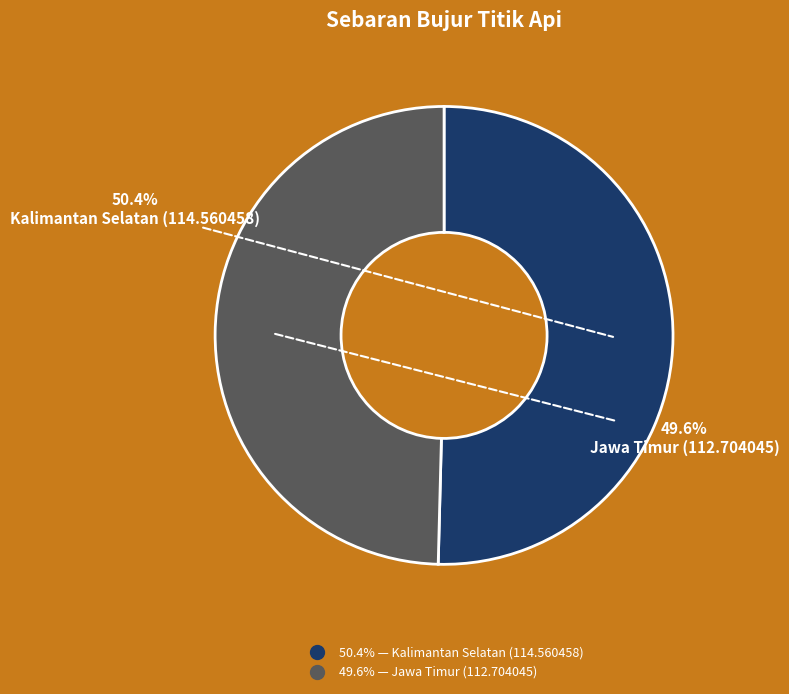

Is there any slice that represents more than half of the pie?

Yes